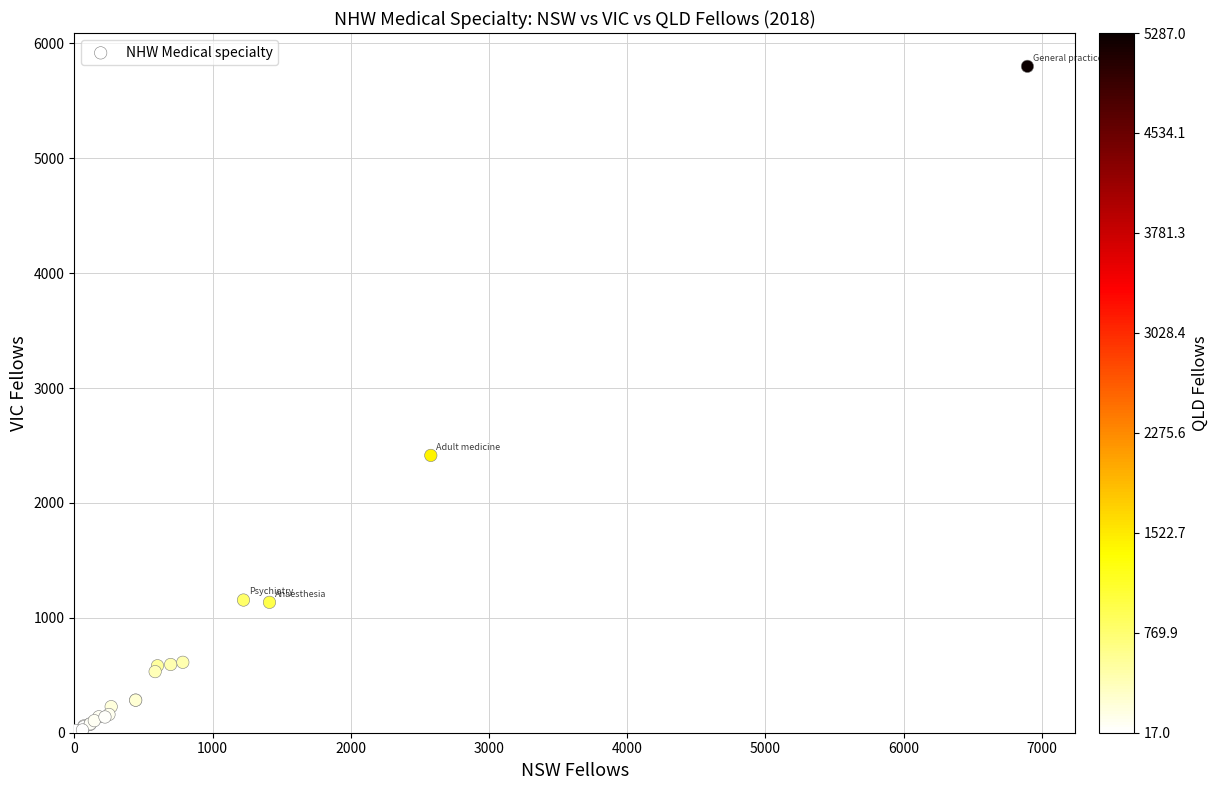

What Y value in the scatter plot is closest to 2901?

2414